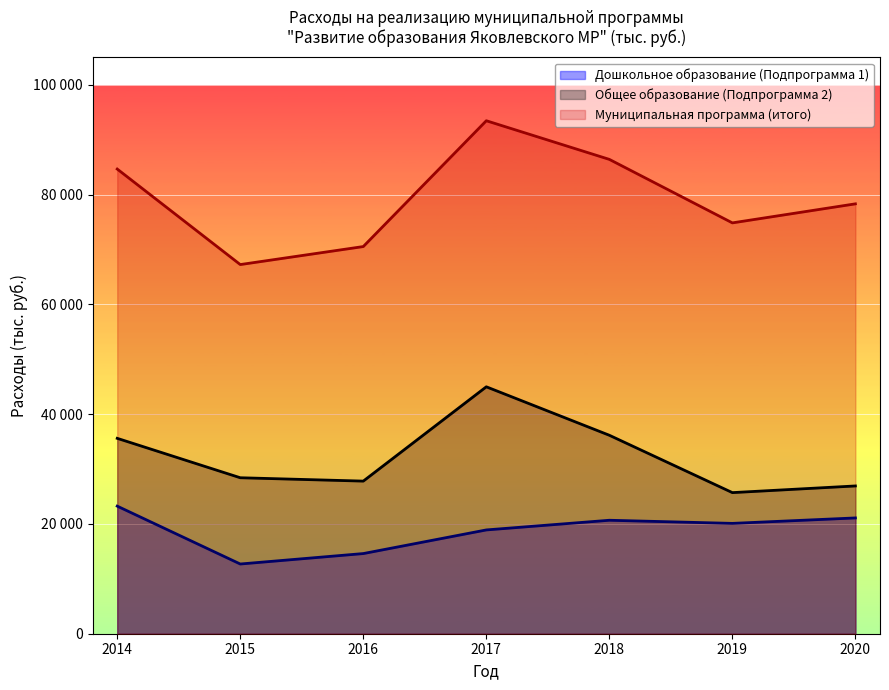

What are all the series names shown in the legend?

Дошкольное образование (Подпрограмма 1), Общее образование (Подпрограмма 2), Муниципальная программа (итого)